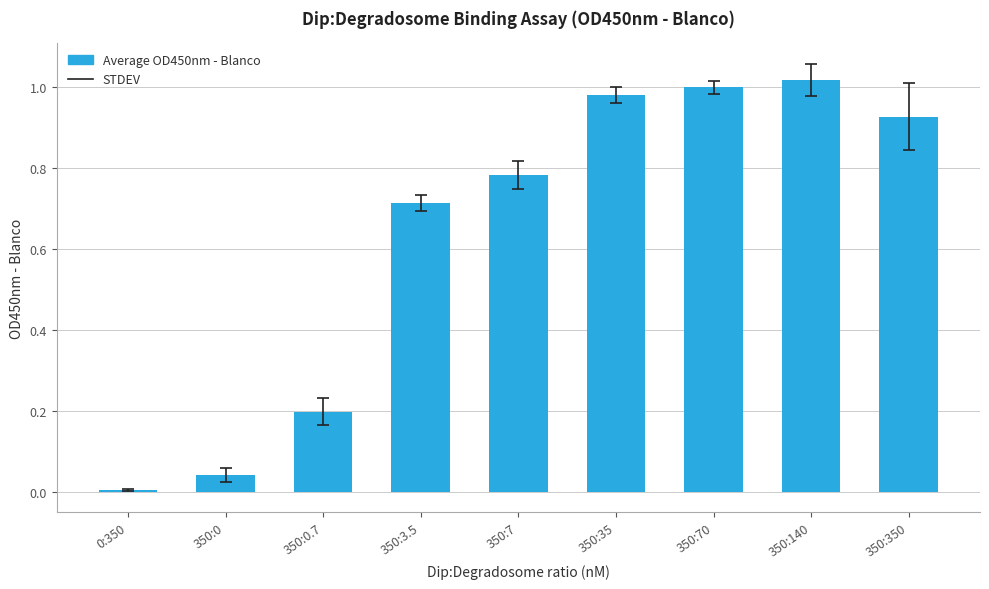

What is the change in value from 350:0.7 to 350:140?

+0.8